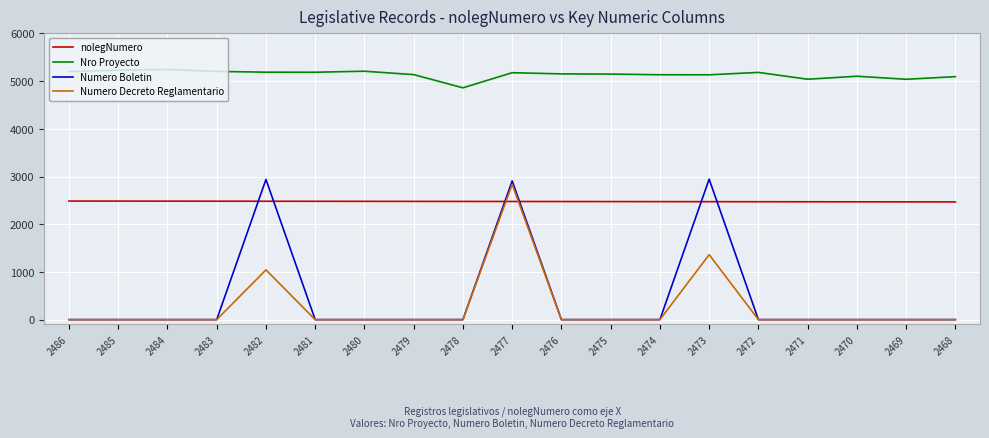

Which category has the lowest value in the Nro Proyecto series?

2478